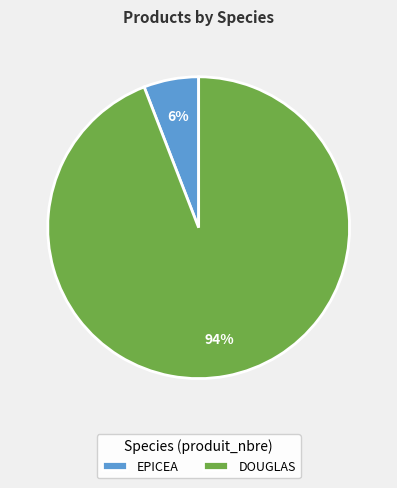

To the nearest percent, what is the combined percentage of EPICEA and DOUGLAS?

100%